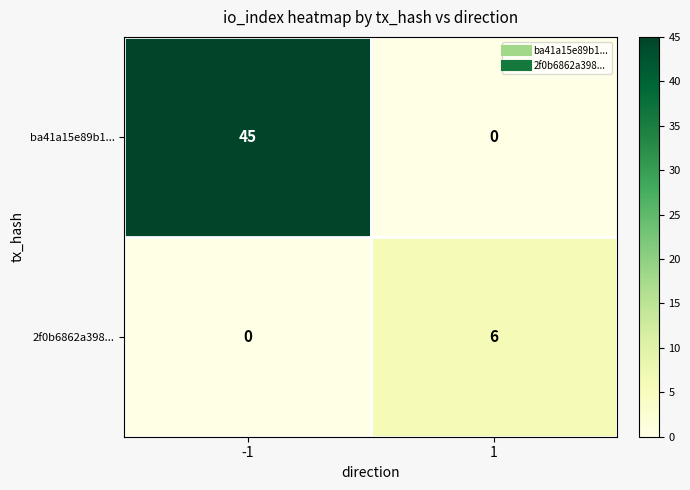

What is the sum of all ba41a15e89b1... values?

45